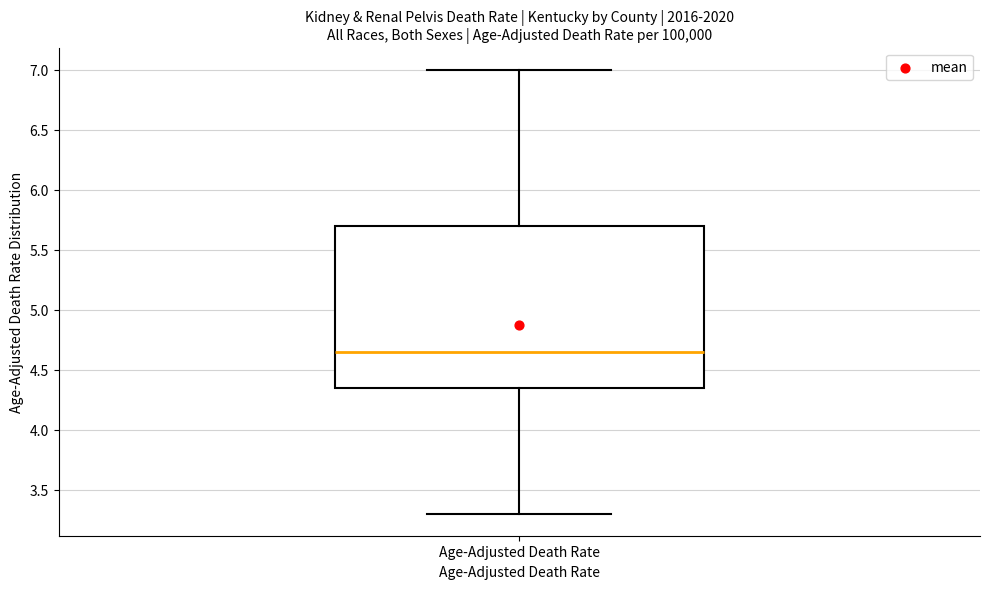

Where does the median line of the box for Age-Adjusted Death Rate sit on the y-axis? The values are not printed on the chart, so give them approximately, as read against the axis.

4.65